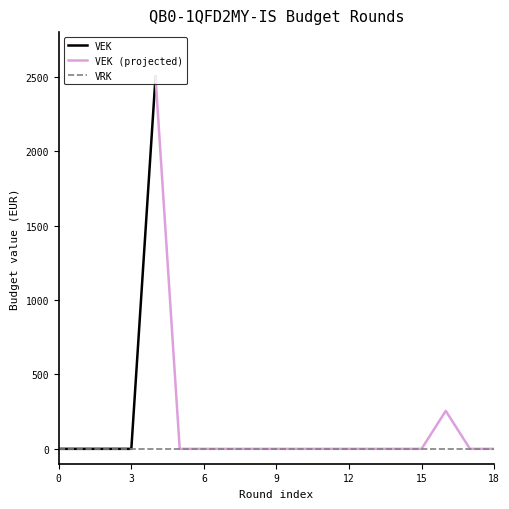

Which series has the largest total across all categories?

VEK